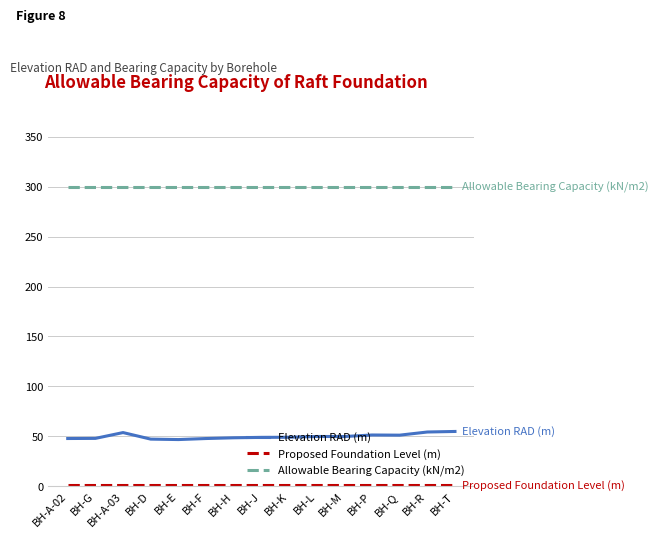

The Elevation RAD (m) series shows 47.2 at BH-D. True or false?

True